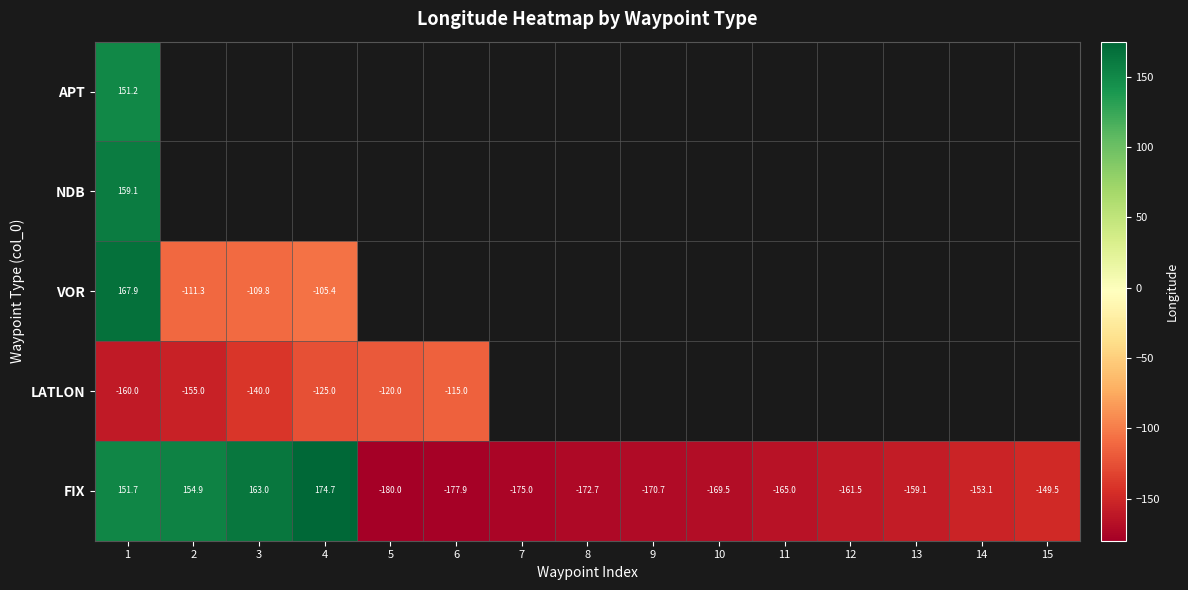

Which label corresponds to the smallest value in the chart?

5